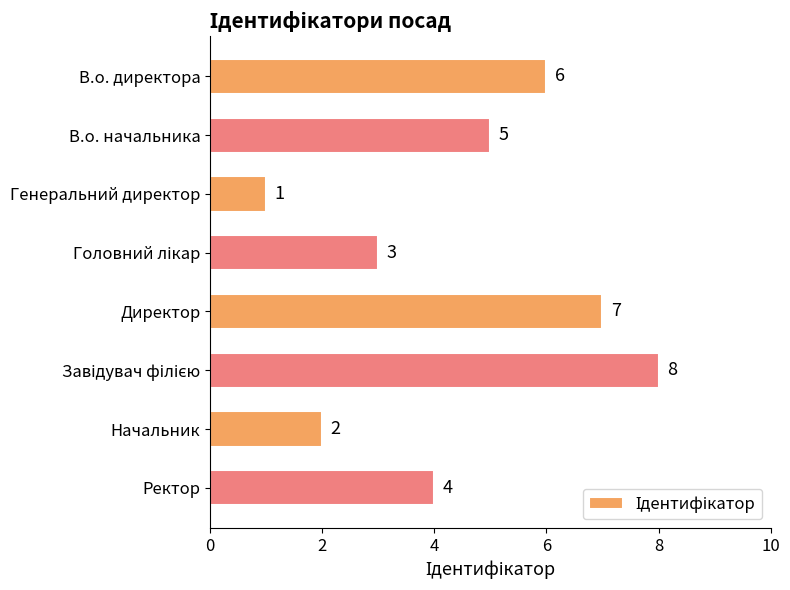

Which label corresponds to the smallest value in the chart?

Генеральний директор